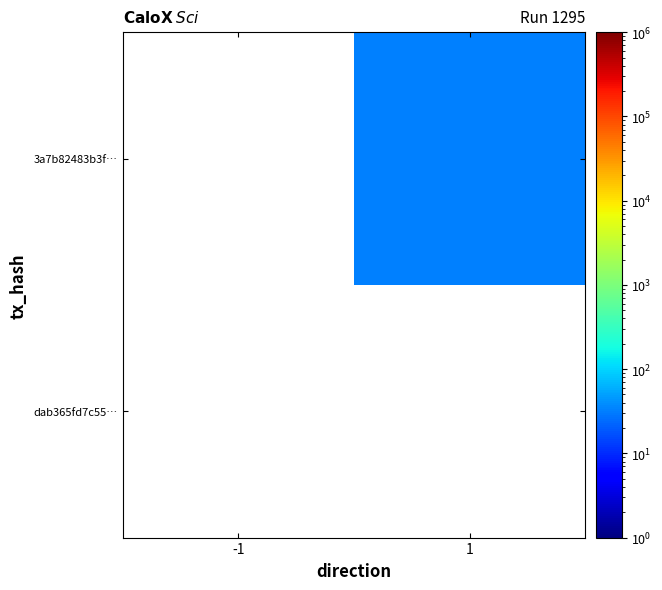

Read the 3a7b82483b3f… value at 1.

32.0